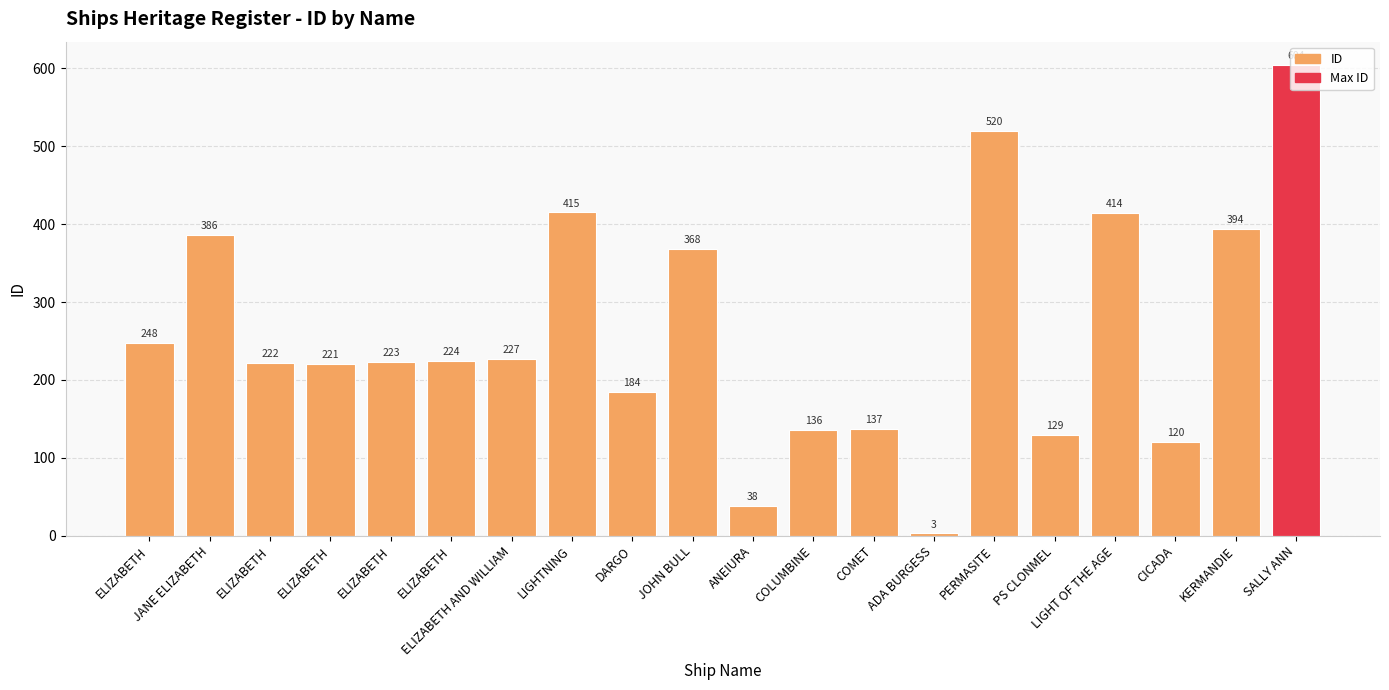

How many series are shown in this chart?

1